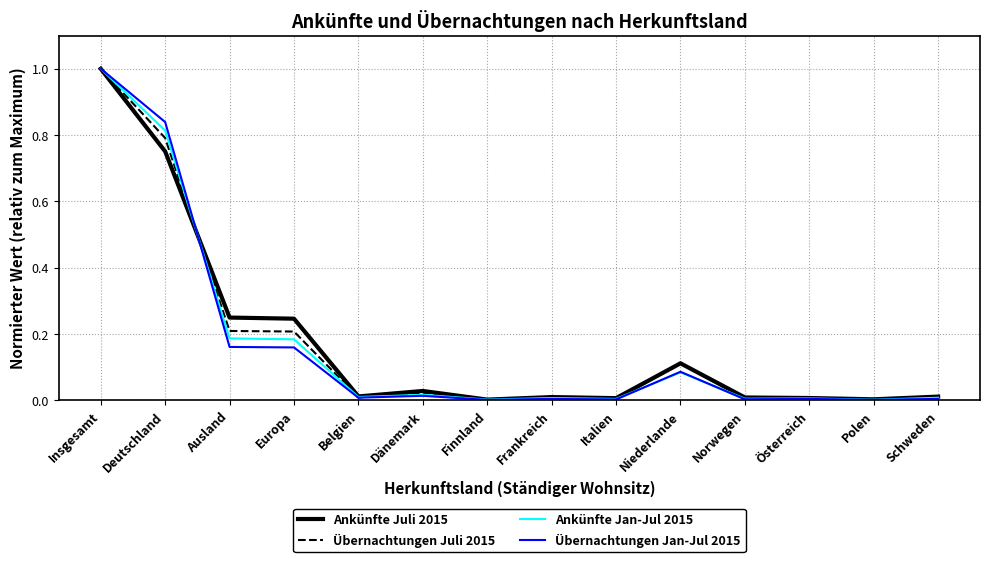

Count the number of categories in the chart.

14